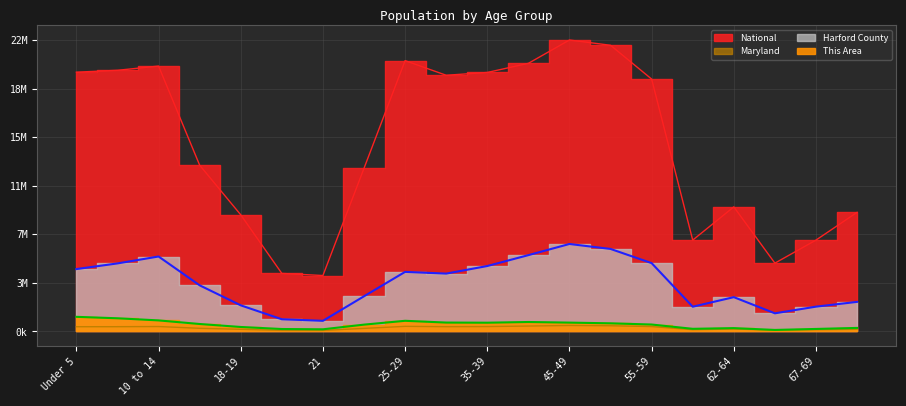

What is the sum of the This Area values at 30-34 and 5 to 9?

1710827.7